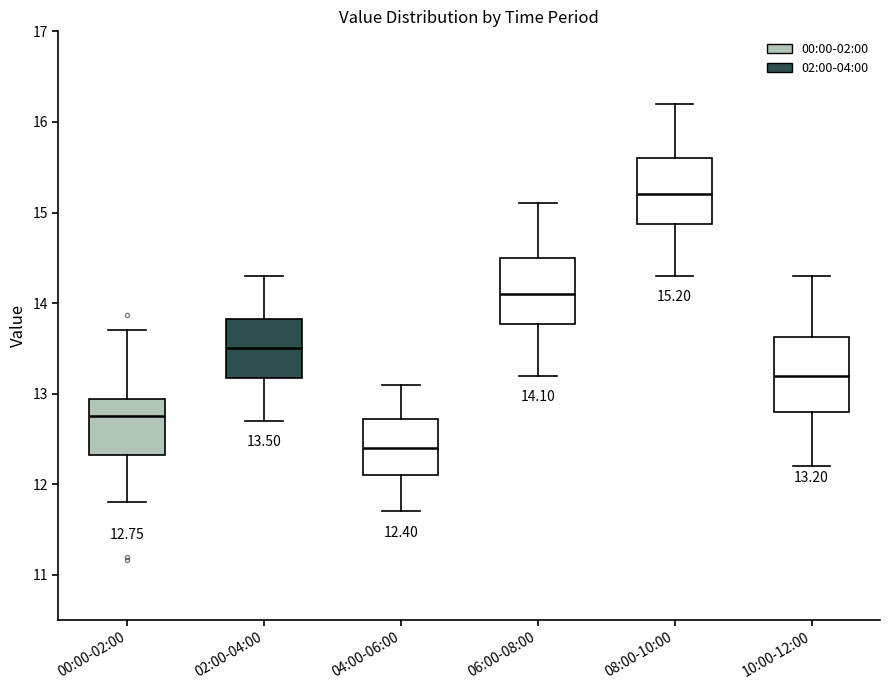

Which box's median line is the highest?

08:00-10:00